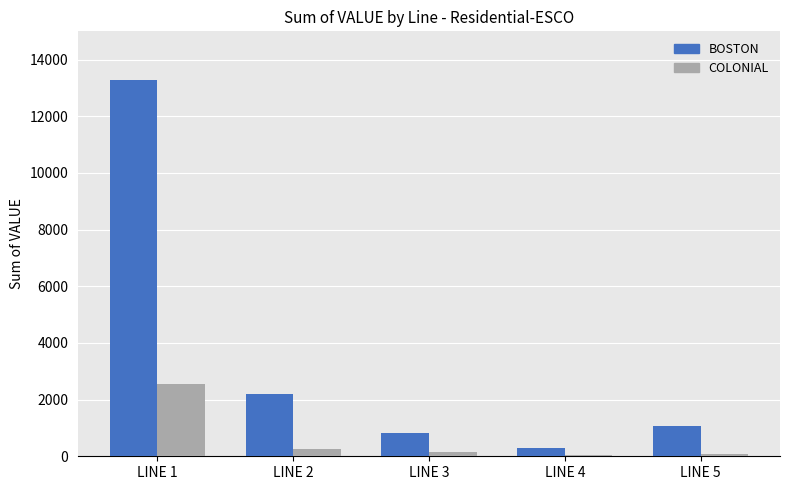

At which label does BOSTON reach its peak?

LINE 1